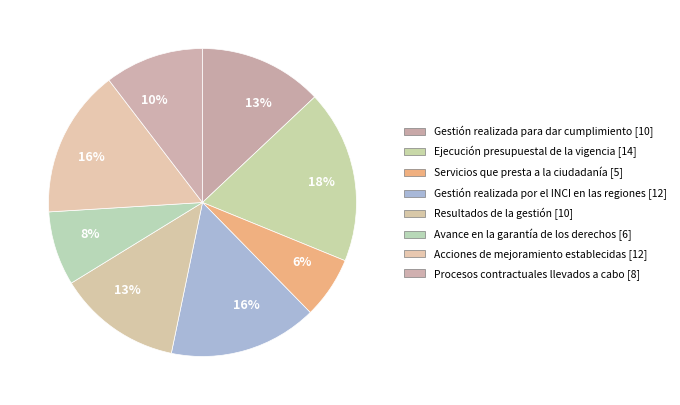

Combined, do Resultados de la gestión and Acciones de mejoramiento establecidas account for over 50%?

No